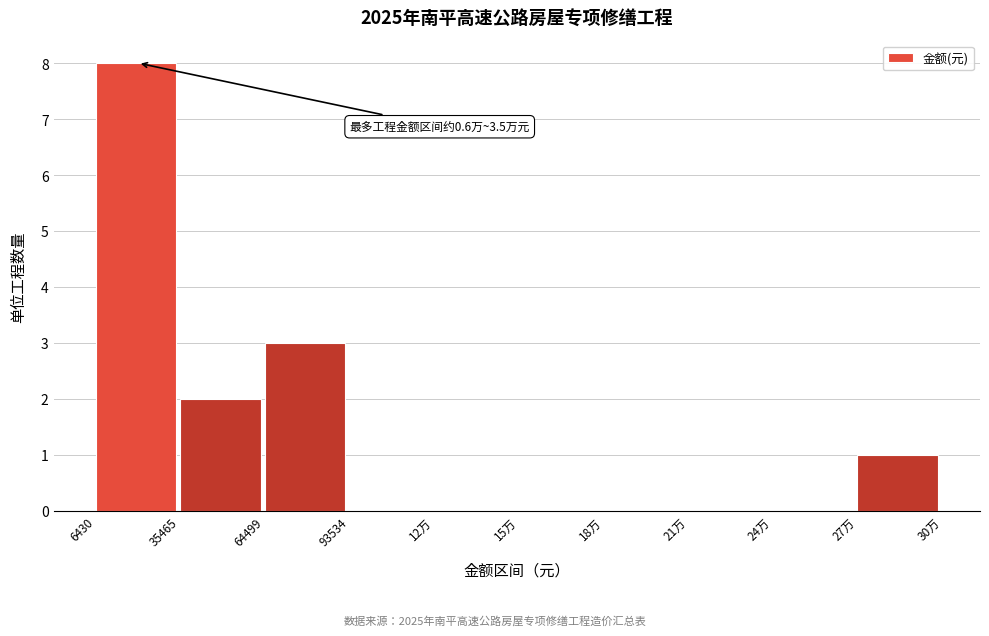

Reading left to right, extract all data points from this chart.

6430=8	35465=2	64499=3	93534=0	12万=0	15万=0	18万=0	21万=0	24万=0	27万=1